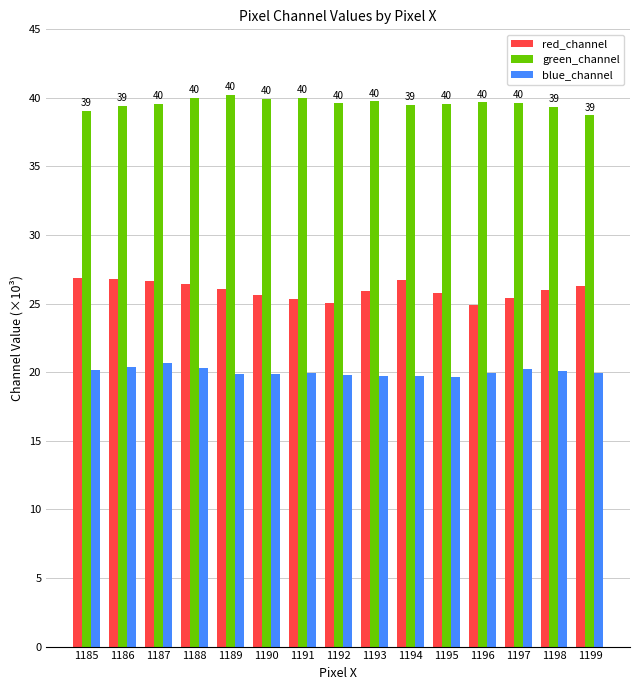

Is it true that green_channel equals 38.7 at 1199?

True